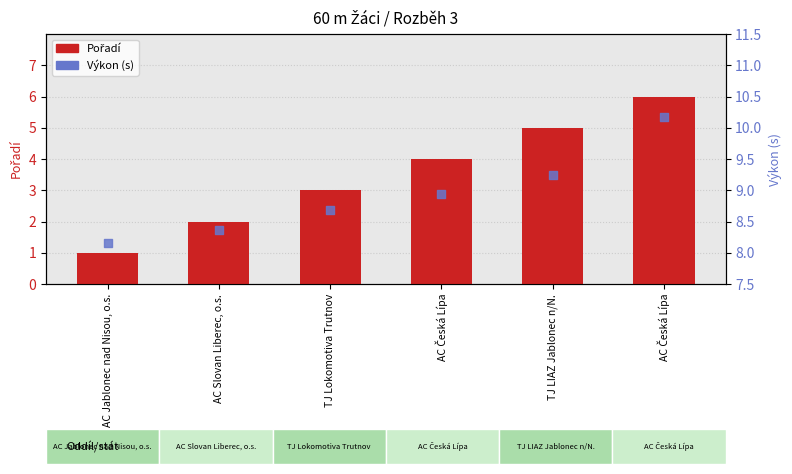

Is the value of Pořadí at AC Česká Lípa greater than the value of Výkon (s) at AC Česká Lípa?

No